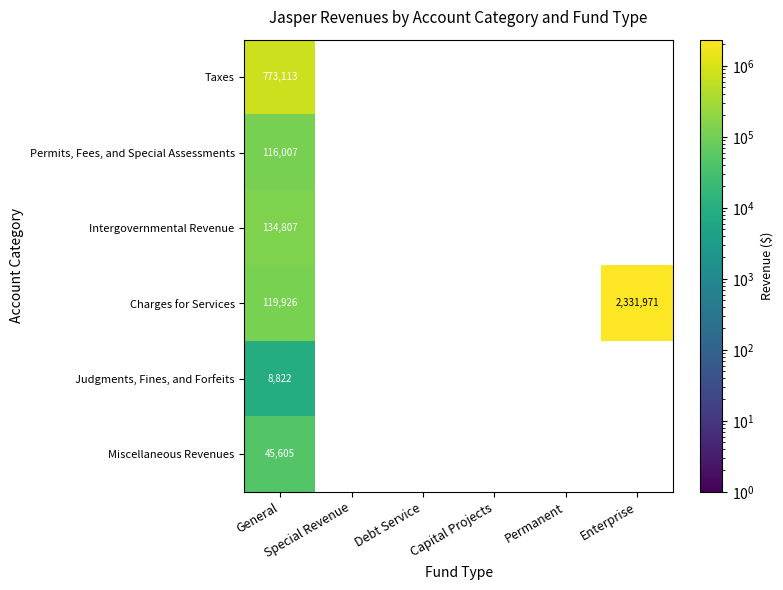

Which series has the largest total across all categories?

Charges for Services